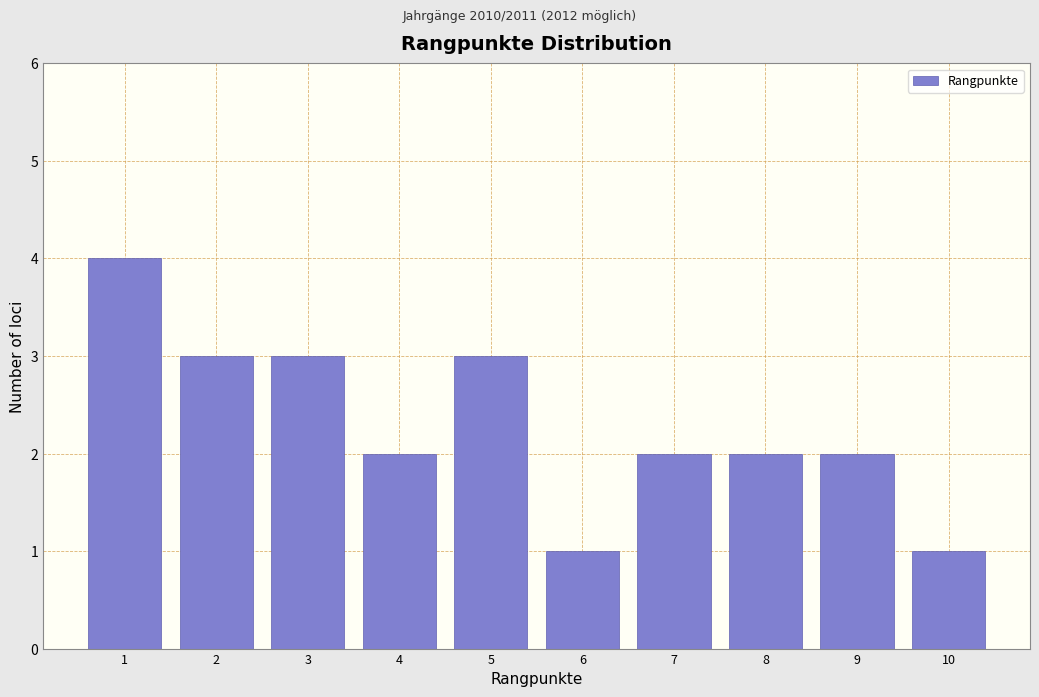

Reading left to right, what are all the values shown in this chart?

1=4	2=3	3=3	4=2	5=3	6=1	7=2	8=2	9=2	10=1